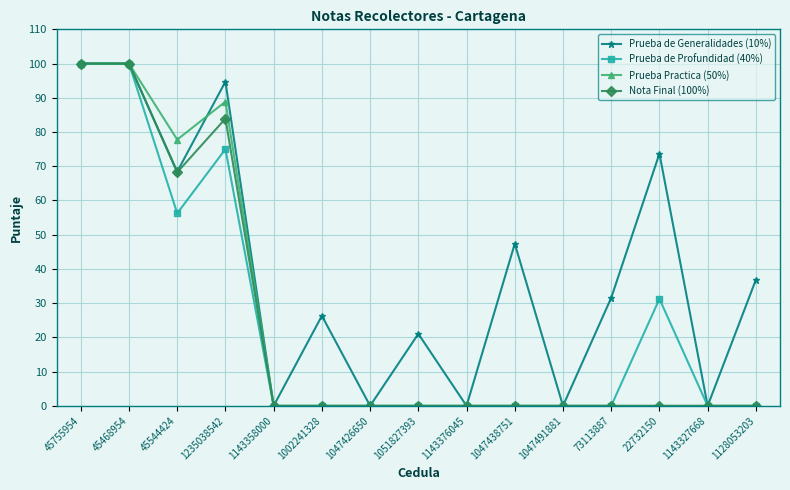

Which series has the largest total across all categories?

Prueba de Generalidades (10%)